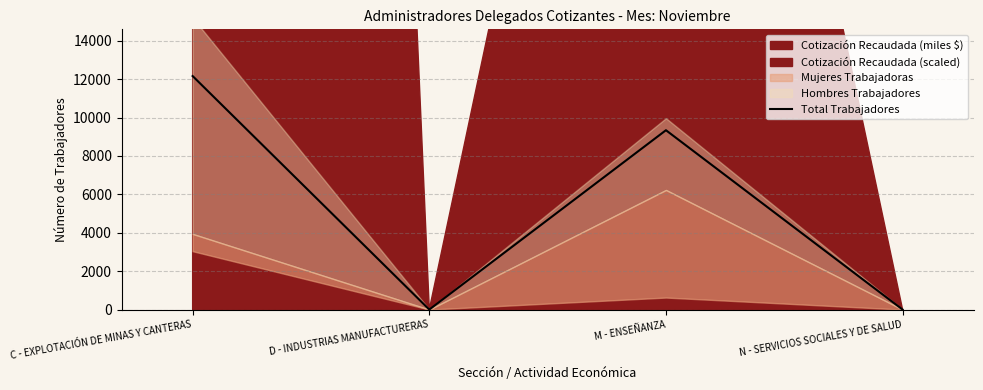

What is the greatest value displayed?

12159